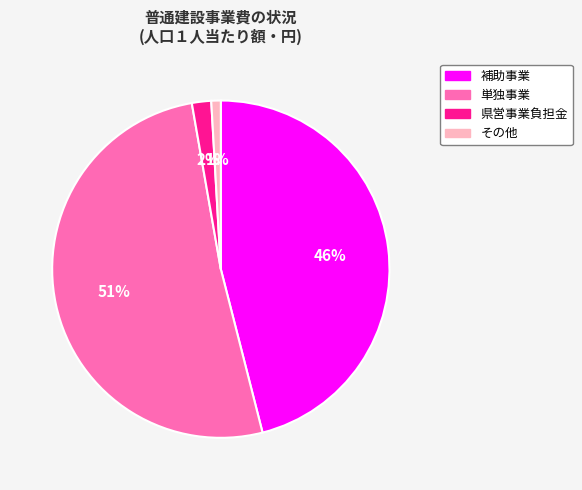

Which slice is the largest?

単独事業